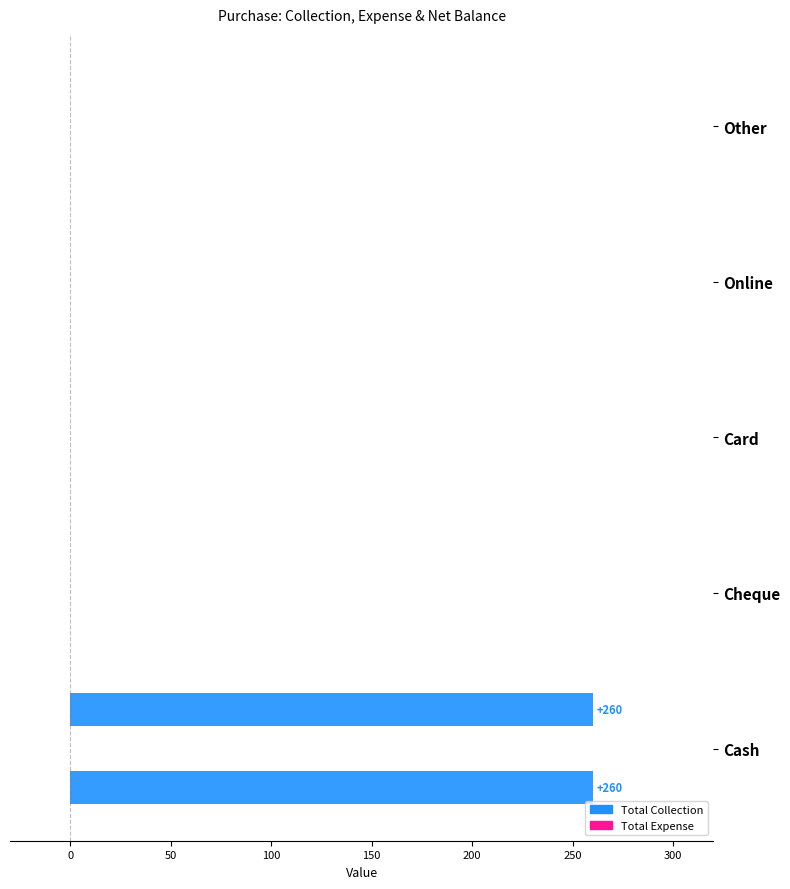

The value of Net Balance at Cash is 131.4. True or false?

False